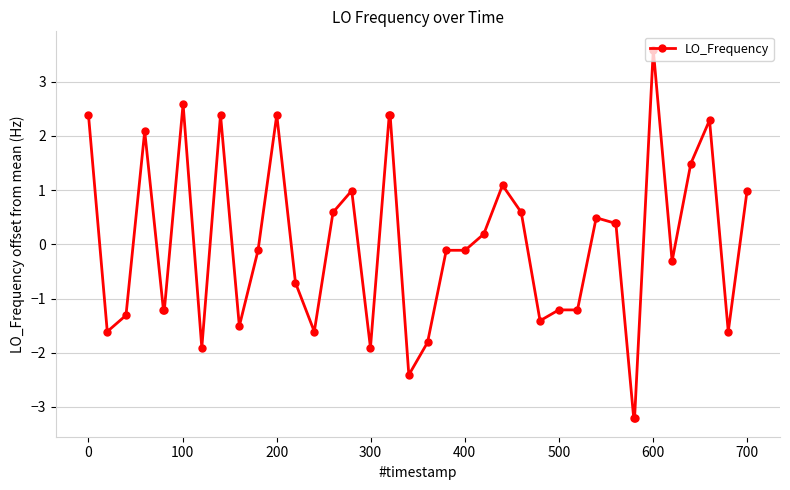

What is the difference between the second highest and second lowest values?

5.8